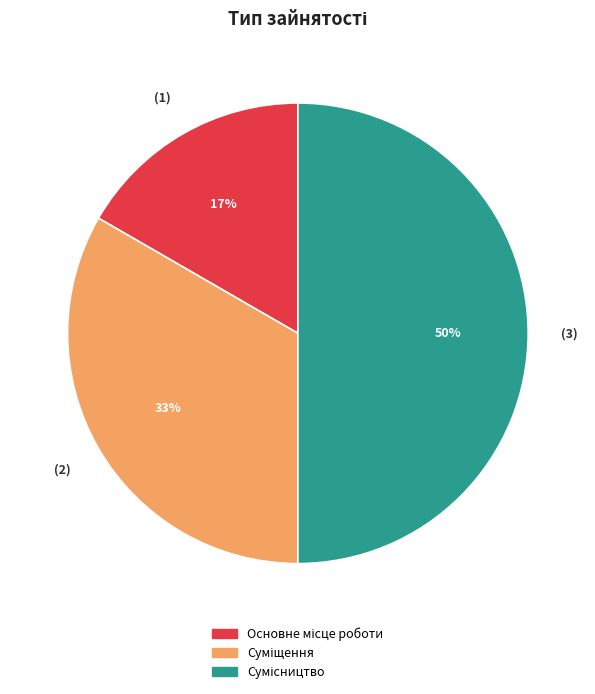

Count the number of slices in the pie.

3